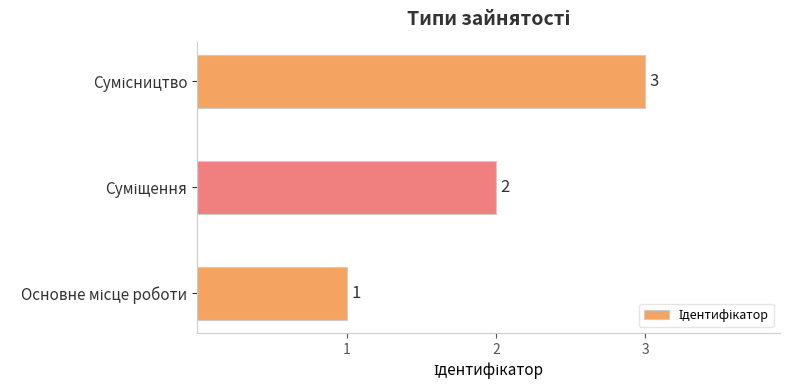

What is the average value?

2